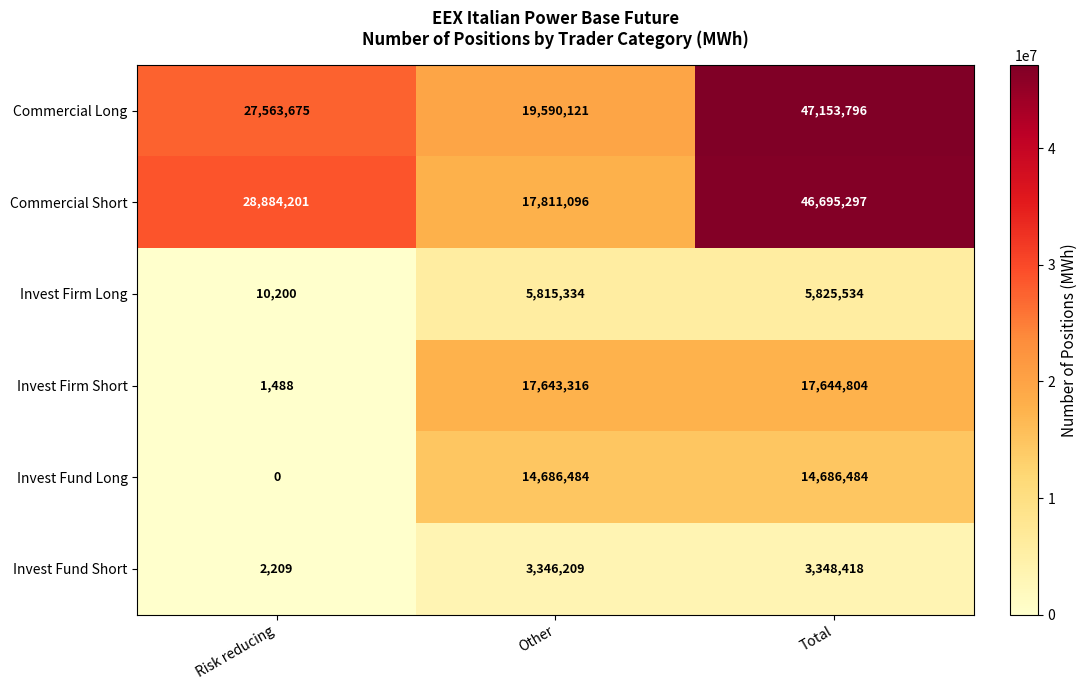

What is the total value across all series at Total?

135354333